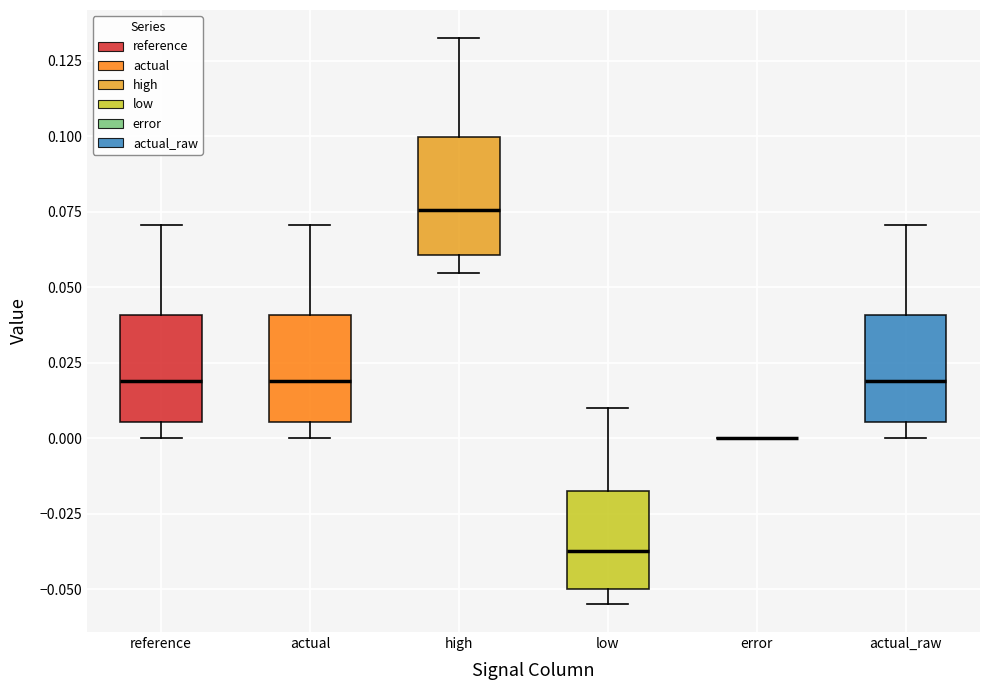

Reading left to right, read every box against the y-axis: the position of its median line, the range the box covers, and the ends of its whiskers. The values are not printed on the chart, so give them approximately, as read against the axis.

reference: median 0.020, box 0.005 to 0.040, whiskers 0.000 to 0.070
actual: median 0.020, box 0.005 to 0.040, whiskers 0.000 to 0.070
high: median 0.075, box 0.060 to 0.100, whiskers 0.055 to 0.130
low: median -0.035, box -0.050 to -0.015, whiskers -0.055 to 0.010
error: box collapsed to a line at 0.000, whiskers 0.000 to 0.000
actual_raw: median 0.020, box 0.005 to 0.040, whiskers 0.000 to 0.070